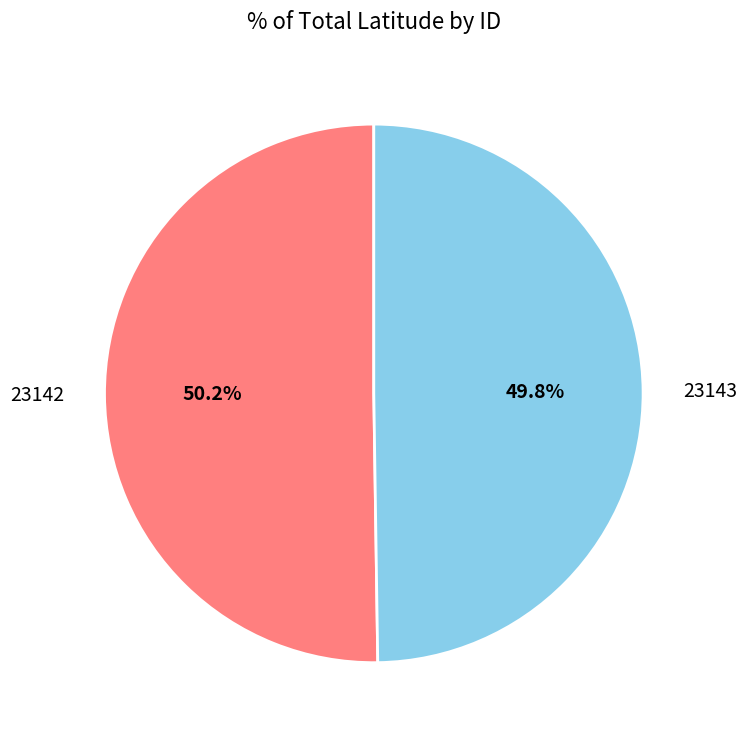

Count the number of slices in the pie.

2